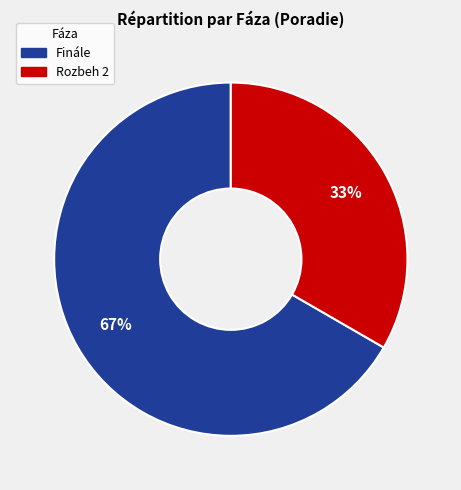

True or false: Rozbeh 2 accounts for 28% of the total.

False